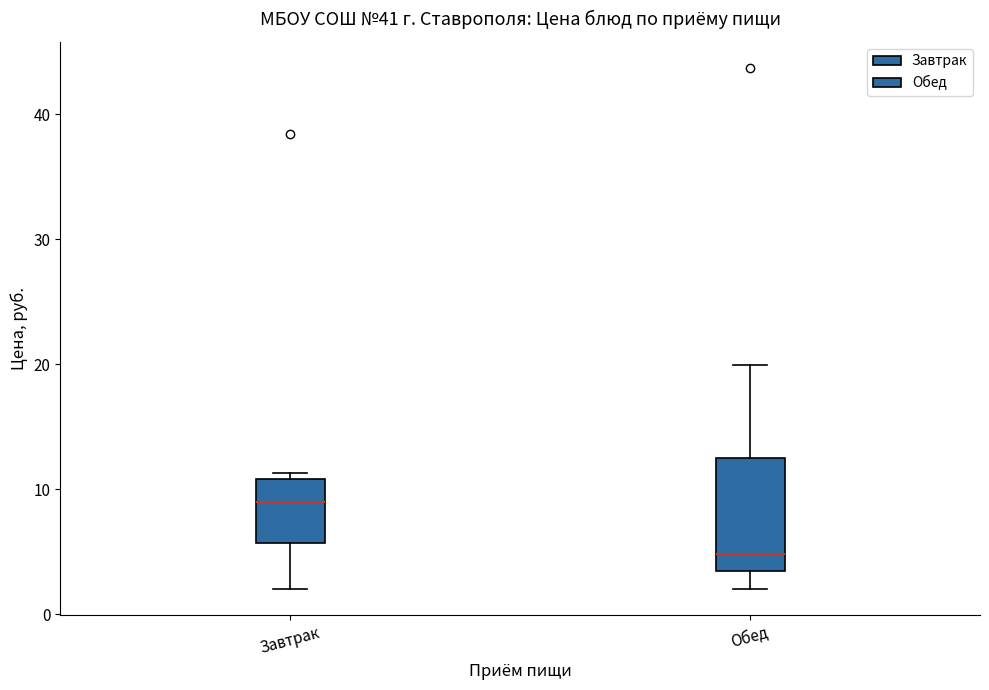

Which box has the lowest median line?

Обед